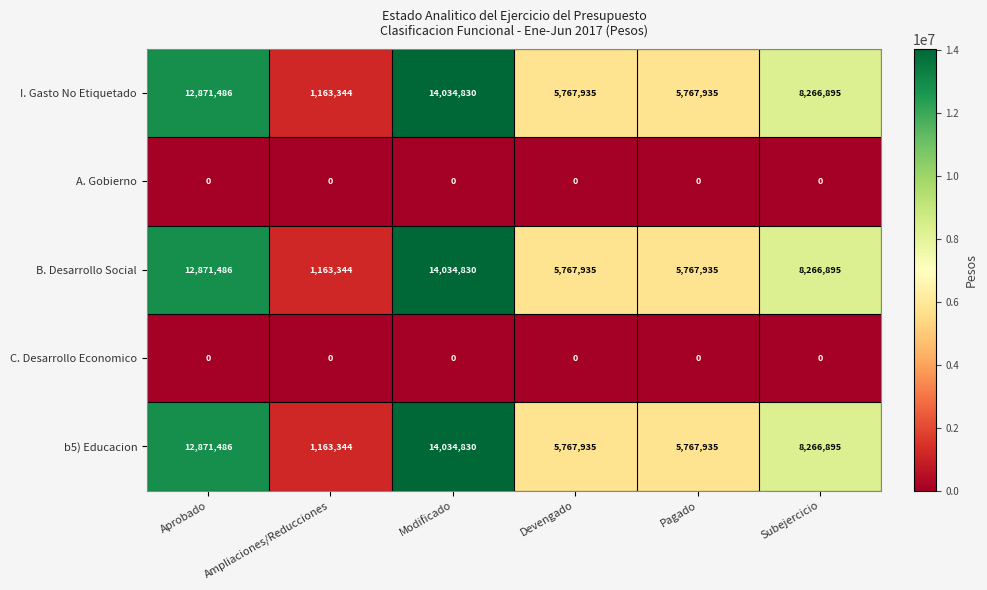

What is the difference between the second highest and minimum values in the I. Gasto No Etiquetado series?

11708142